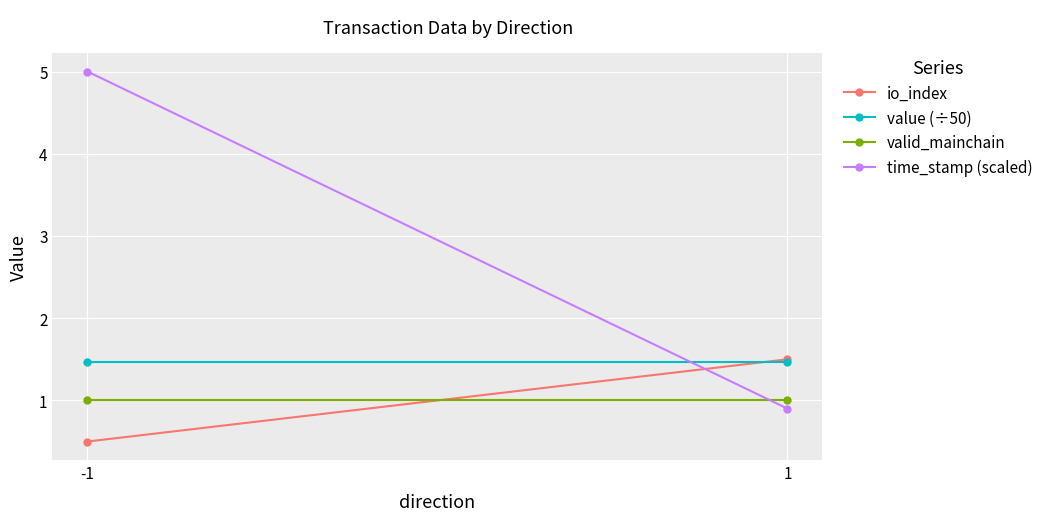

What is the spread (max minus min) of values at 1?

0.6